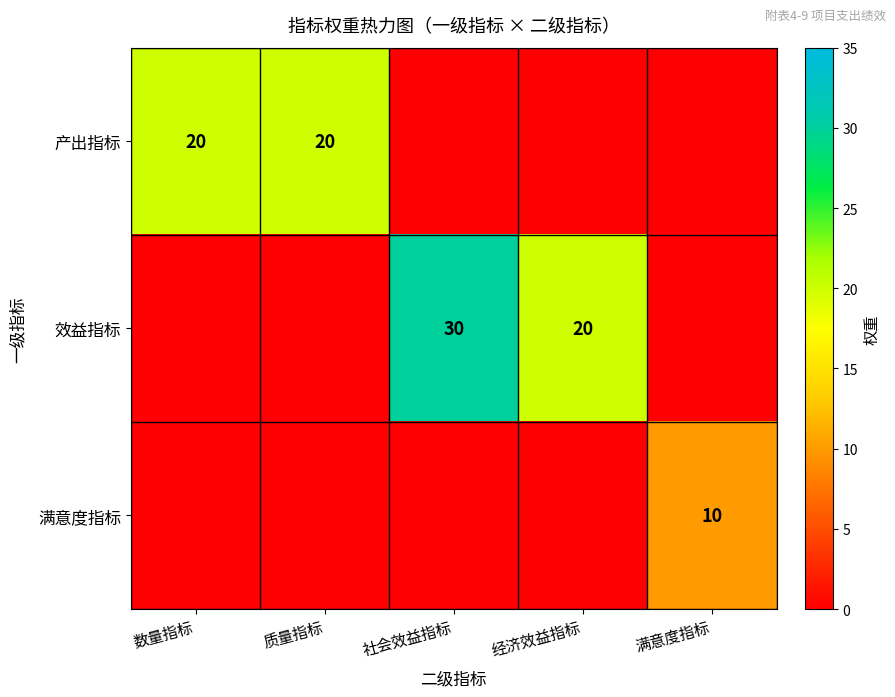

True or false: 效益指标 has a value of 11 at 经济效益指标.

False